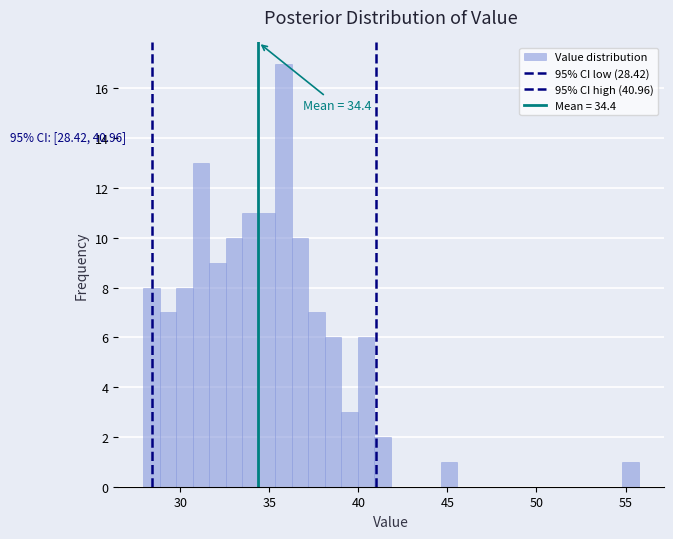

Around what value on the x-axis is the tallest bar? Give the approximate position of its centre, as read against the axis.

36.0